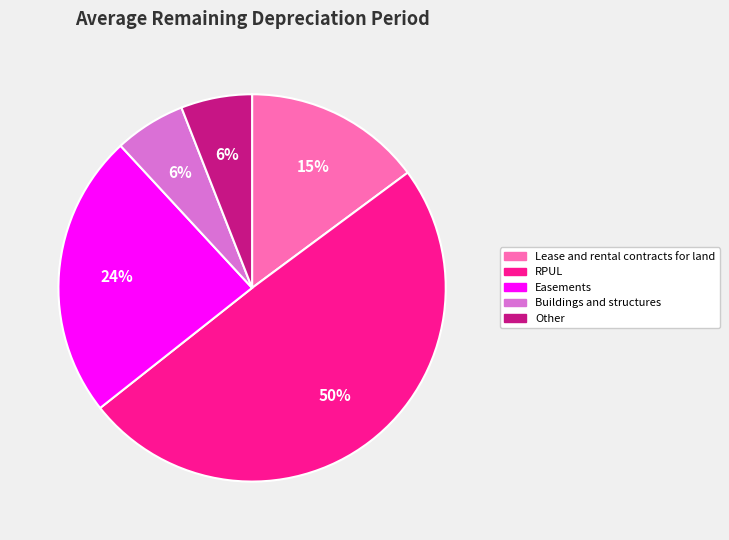

To the nearest percent, what is the combined percentage of RPUL and Easements?

73%